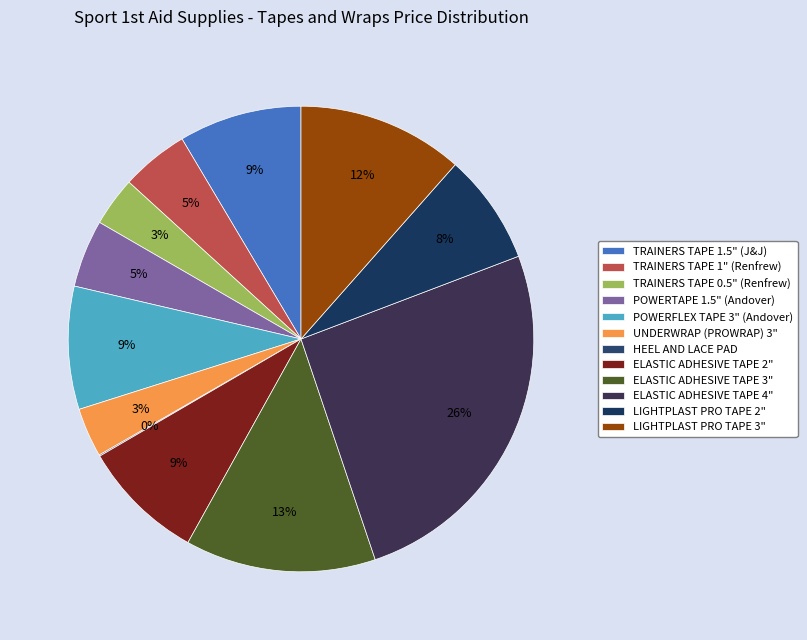

Which category has the biggest portion of the pie?

ELASTIC ADHESIVE TAPE 4"